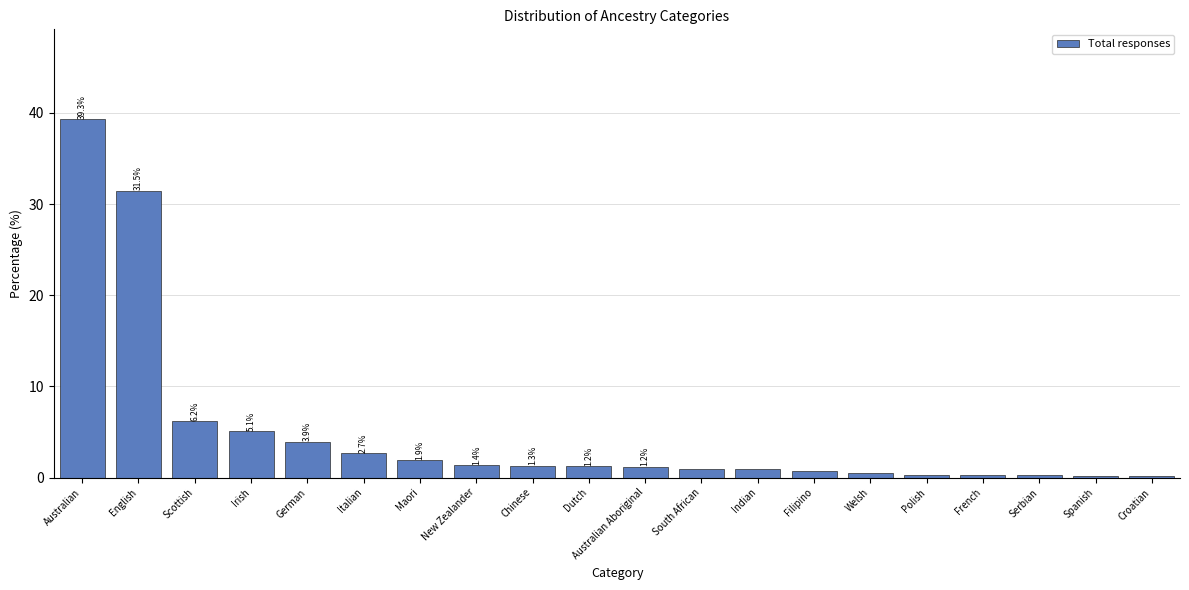

At which label is the value closest to 19?

English